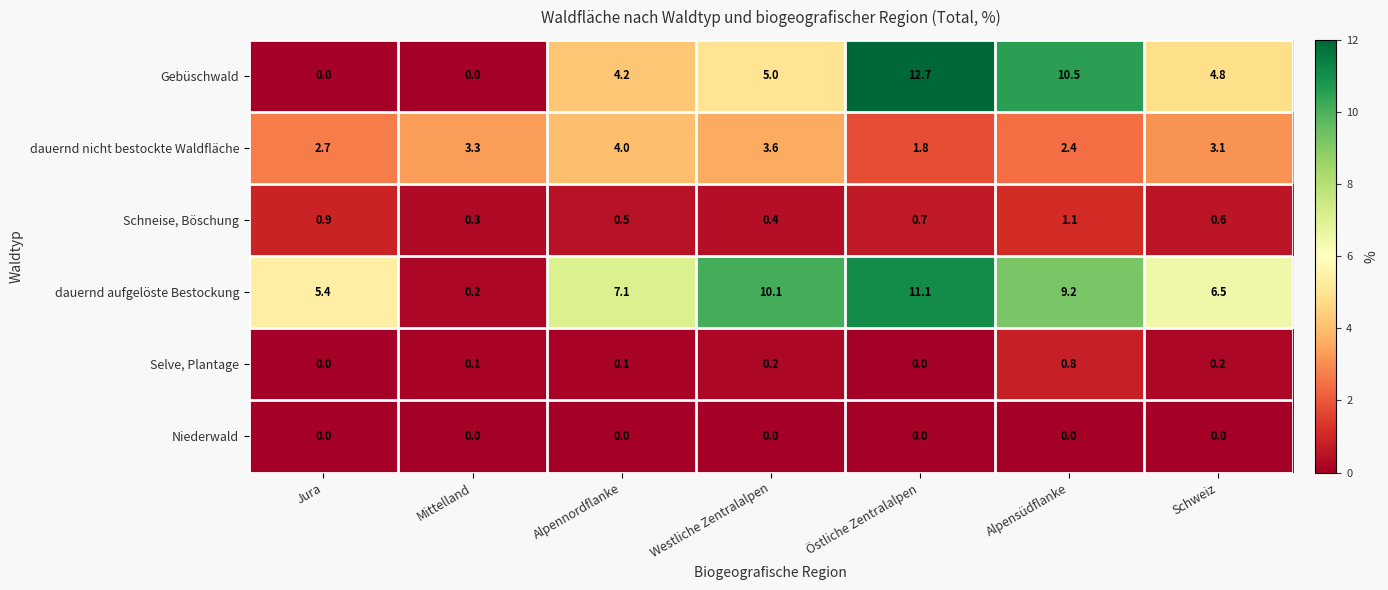

Rank the series at Schweiz from highest to lowest value.

dauernd aufgelöste Bestockung, Gebüschwald, dauernd nicht bestockte Waldfläche, Schneise, Böschung, Selve, Plantage, Niederwald